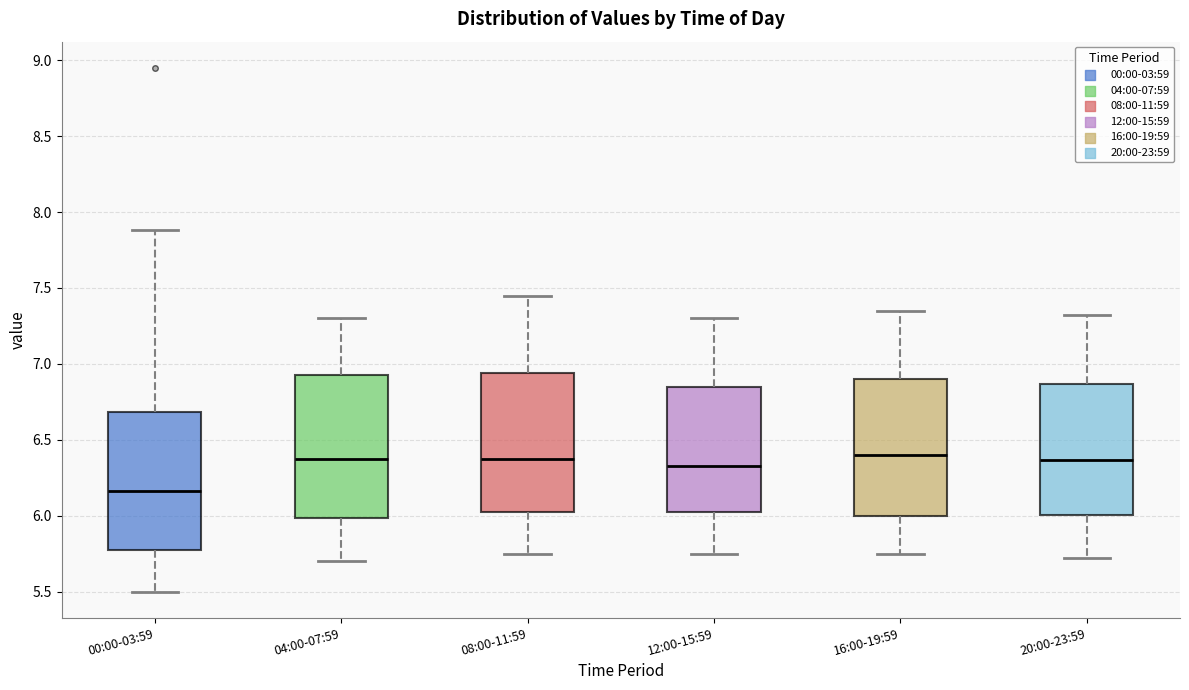

Which box has the lowest median line?

00:00-03:59